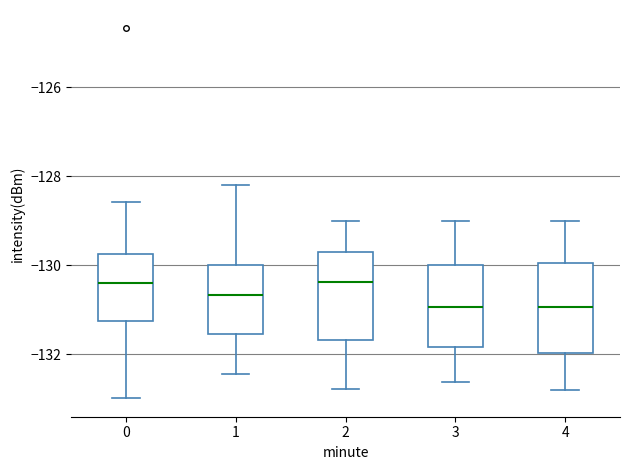

Reading left to right, transcribe this box plot: for each box, give where its median line is, the range the box spans, and where its two whiskers end, as read against the y-axis. The values are not printed on the chart, so give them approximately, as read against the axis.

0: median -130.4, box -131.2 to -129.8, whiskers -133.0 to -128.6
1: median -130.6, box -131.6 to -130.0, whiskers -132.4 to -128.2
2: median -130.4, box -131.6 to -129.8, whiskers -132.8 to -129.0
3: median -131.0, box -131.8 to -130.0, whiskers -132.6 to -129.0
4: median -131.0, box -132.0 to -130.0, whiskers -132.8 to -129.0